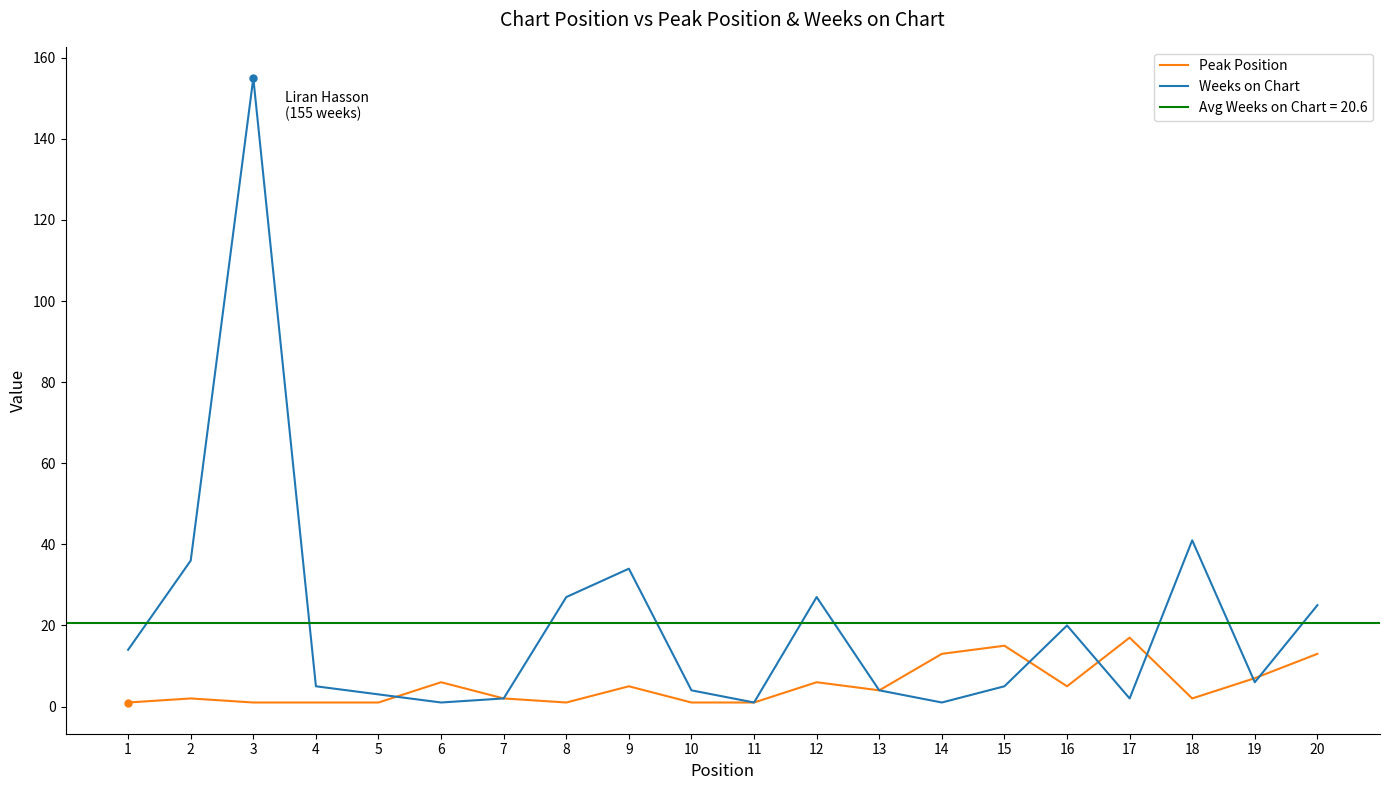

Does the chart have visible grid lines?

No